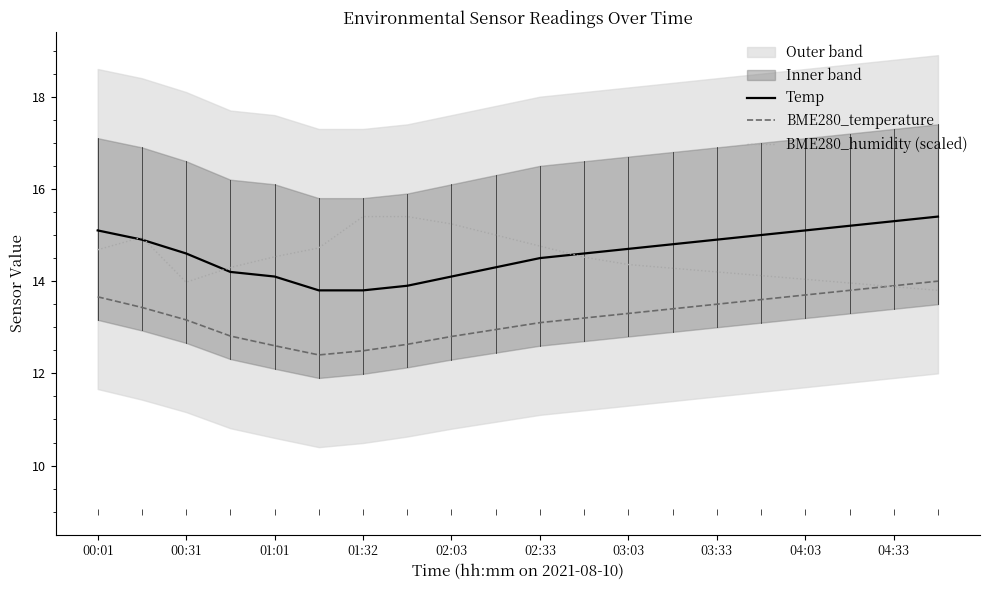

The BME280_humidity (scaled) series shows 14.0 at 04:03. True or false?

True